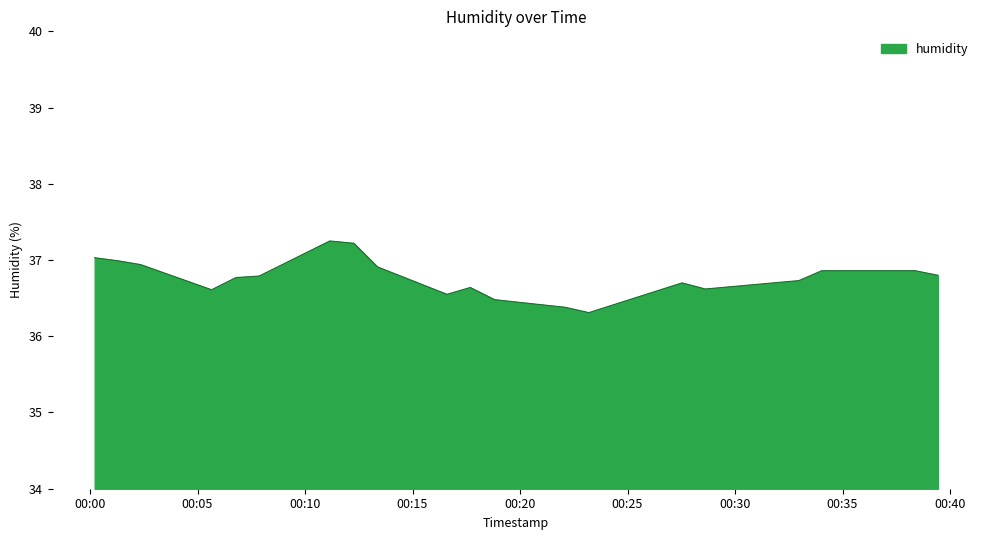

What is the difference between the second highest and minimum values?

0.9